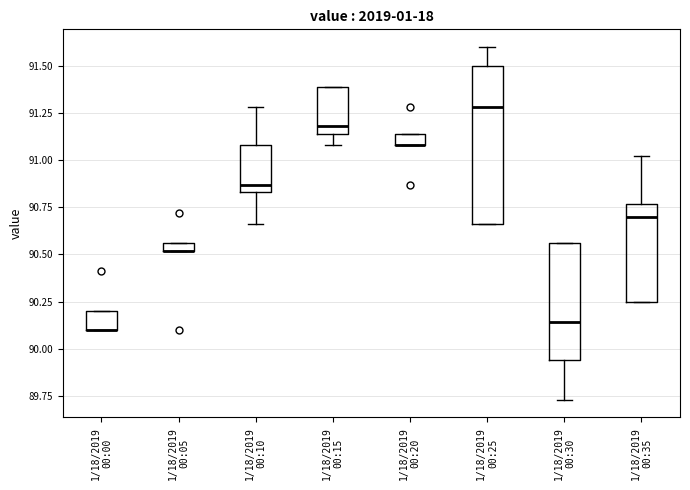

Which box is the tallest, from its lower edge to its upper edge?

1/18/2019 00:25